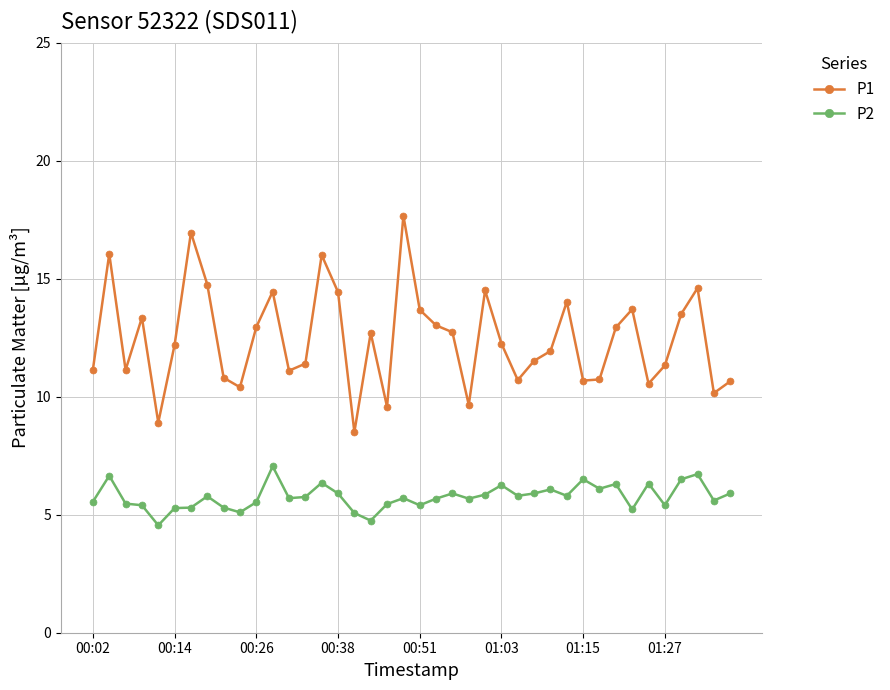

What is the sum of all P2 values?

230.5